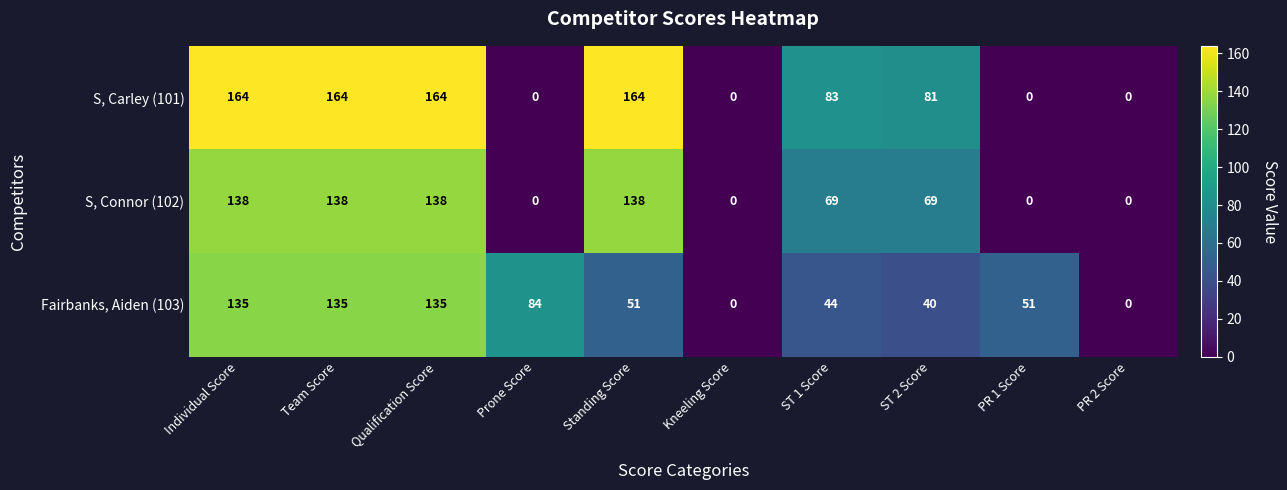

What is the difference between the maximum and minimum values in the S, Connor (102) series?

138